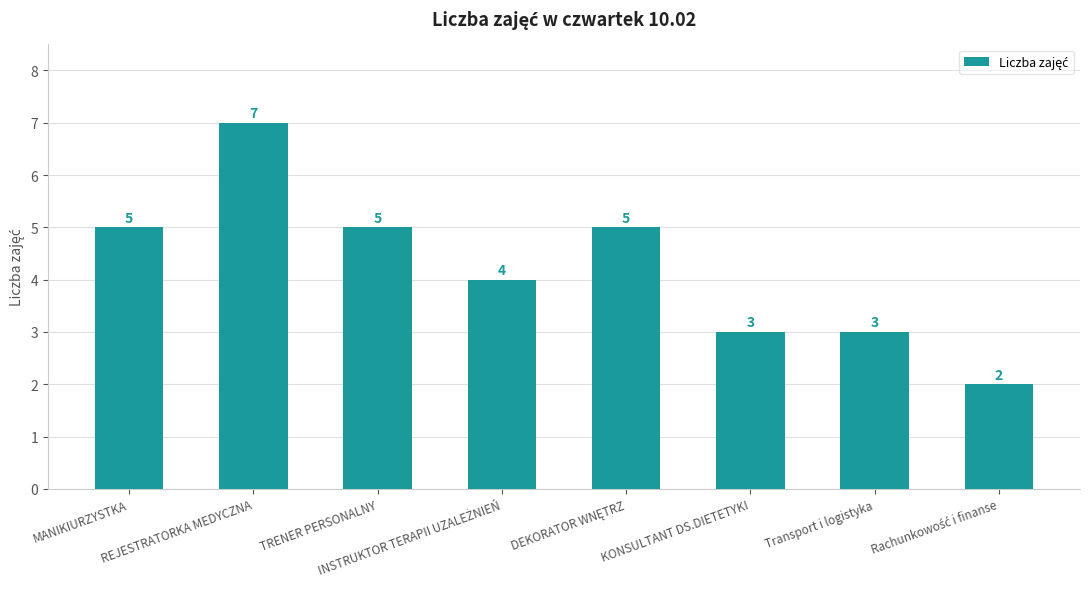

How many bars are there in total?

8